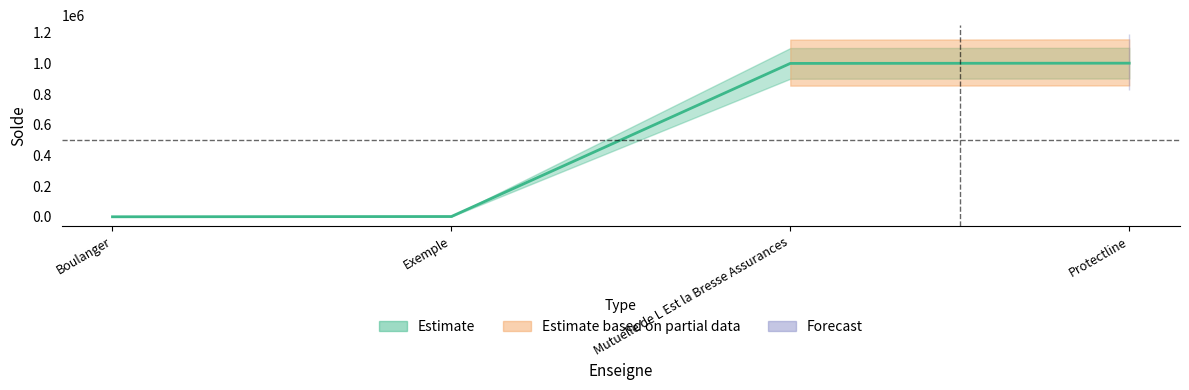

List the labels in order of value, largest first.

Protectline, Mutuelle de L Est la Bresse Assurances, Exemple, Boulanger